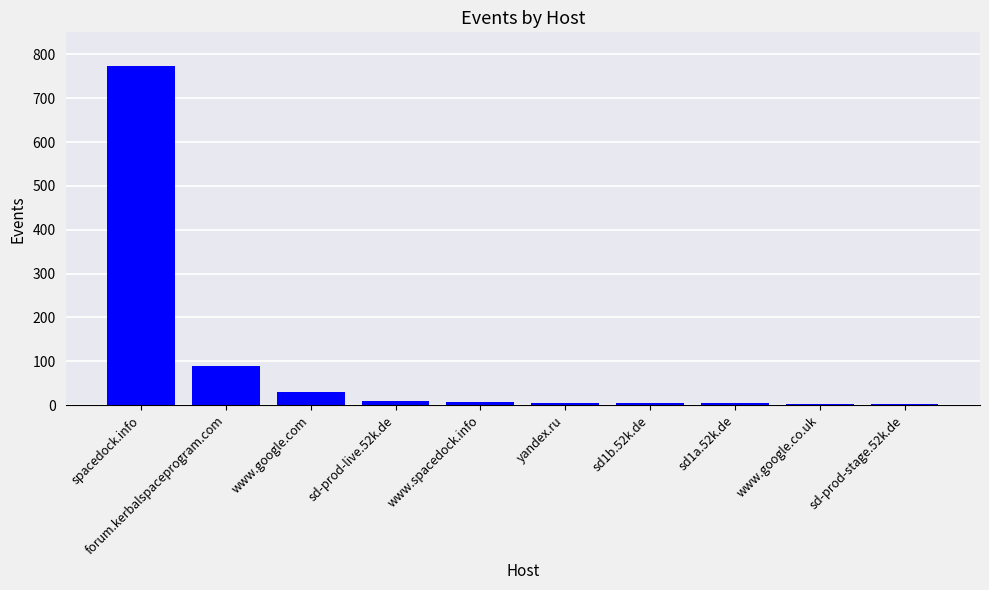

What is the sum of the values at sd1b.52k.de and forum.kerbalspaceprogram.com?

93